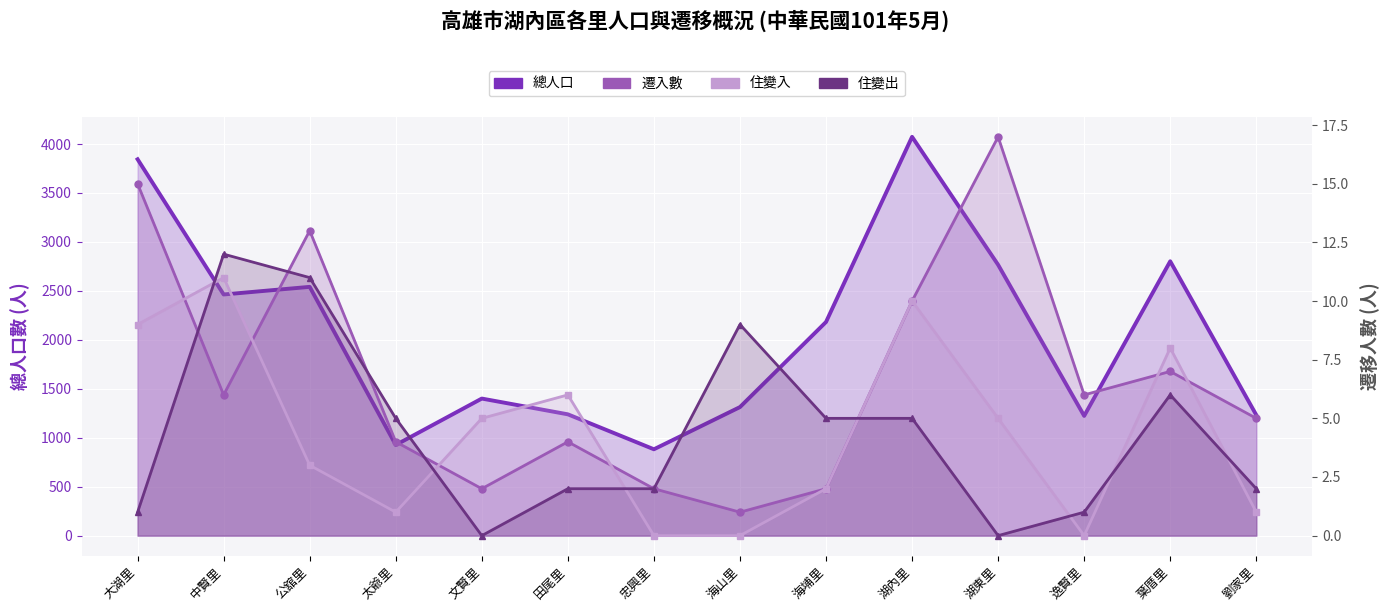

True or false: 遷入數 has a value of 3 at 文賢里.

False